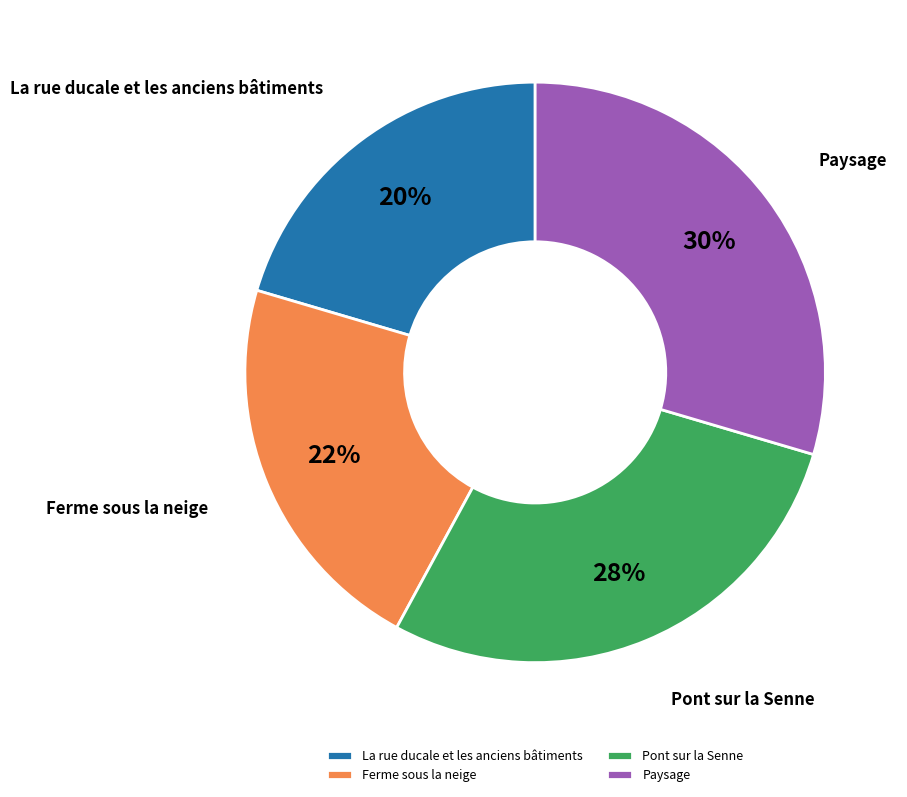

Combined, do Paysage and Pont sur la Senne account for over 50%?

Yes